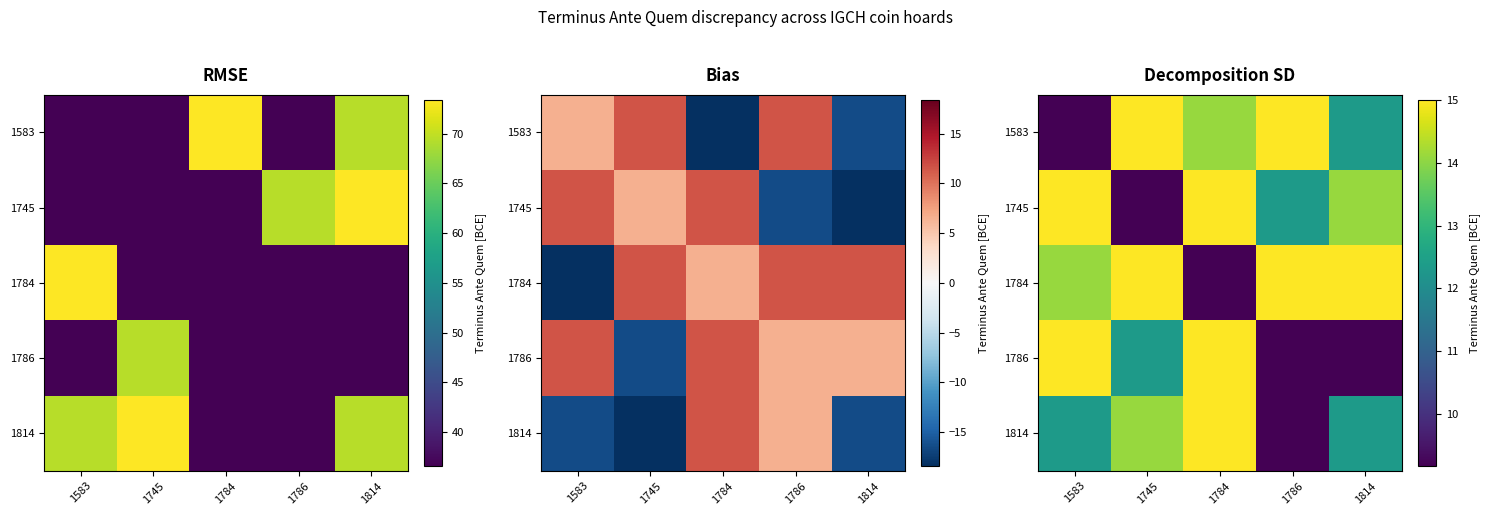

The value of 1784 at 1784 is 4.0. True or false?

False